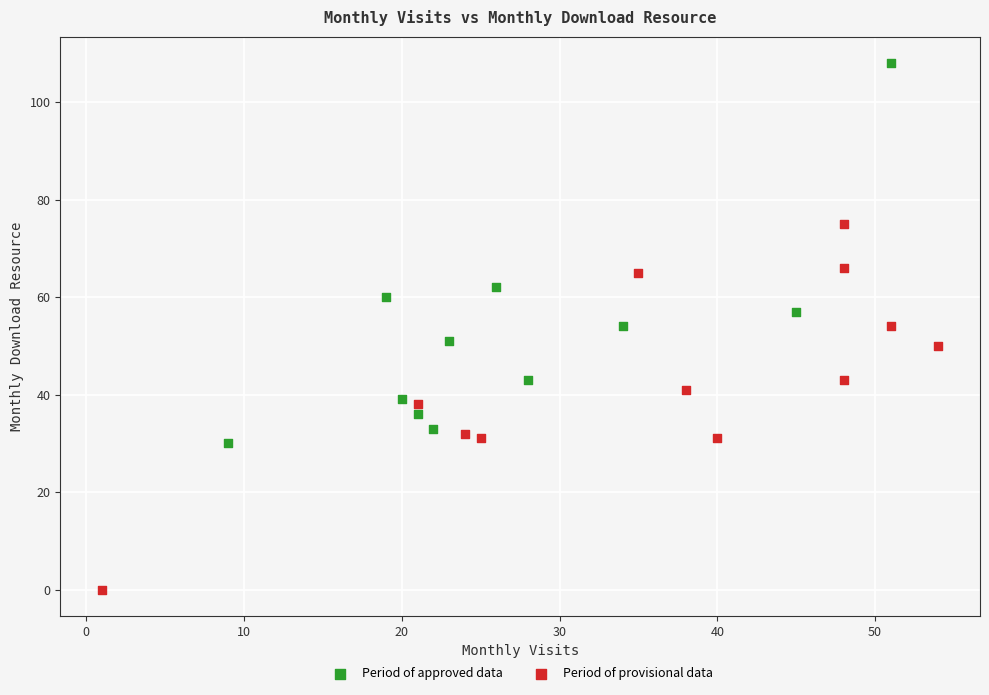

Which series has the largest Y range (max minus min)?

Period of approved data